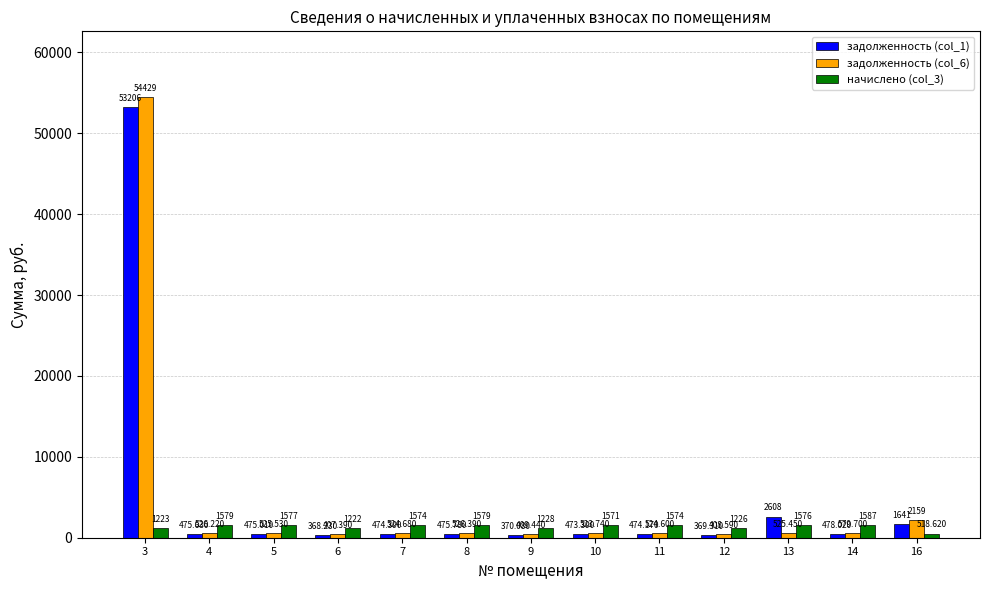

Which series has the largest range (max minus min)?

задолженность (col_6)